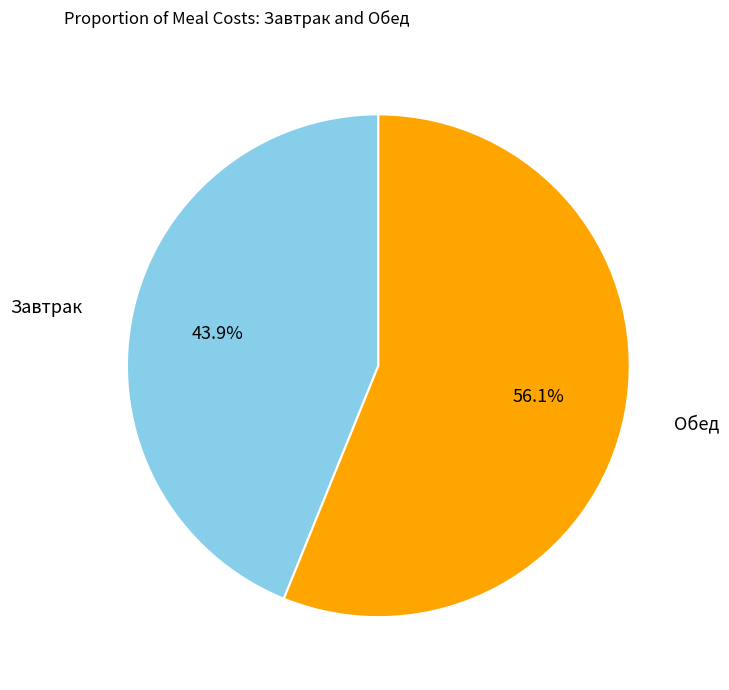

Approximately how many times larger is the value at Обед compared to Завтрак?

1.3